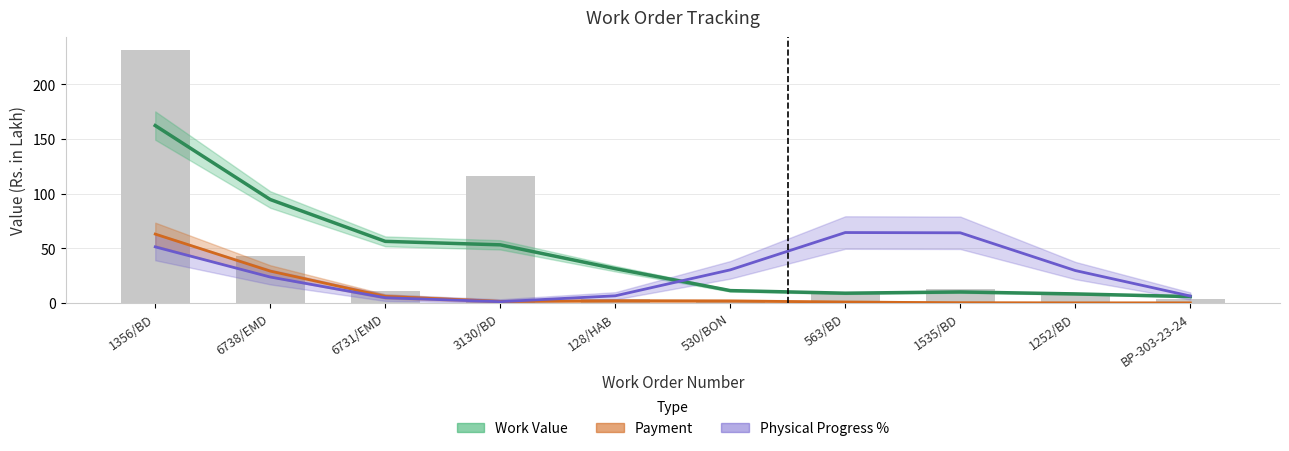

How many groups of bars are there?

10